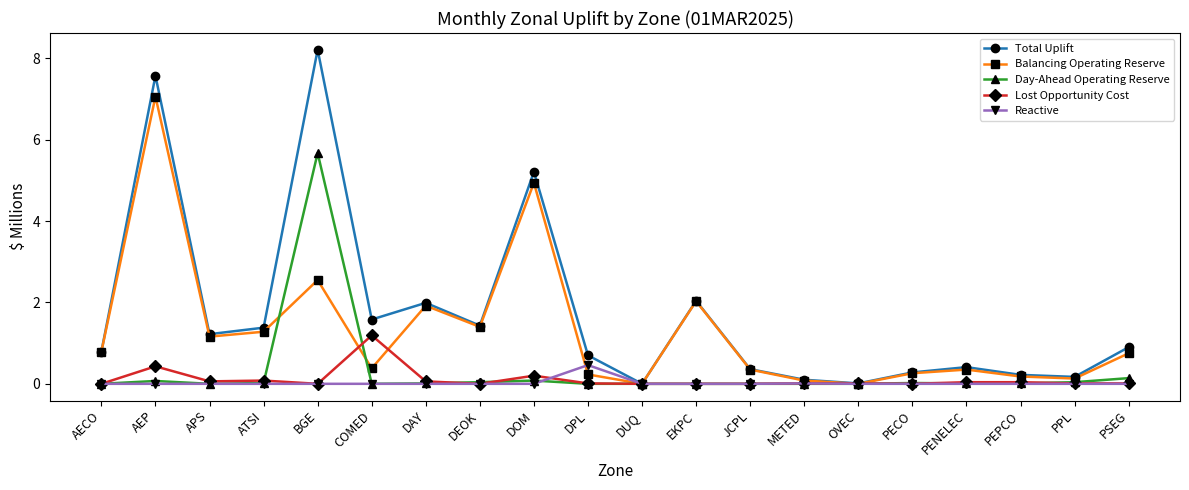

Rank the series by their maximum value, from highest to lowest.

Total Uplift, Balancing Operating Reserve, Day-Ahead Operating Reserve, Lost Opportunity Cost, Reactive